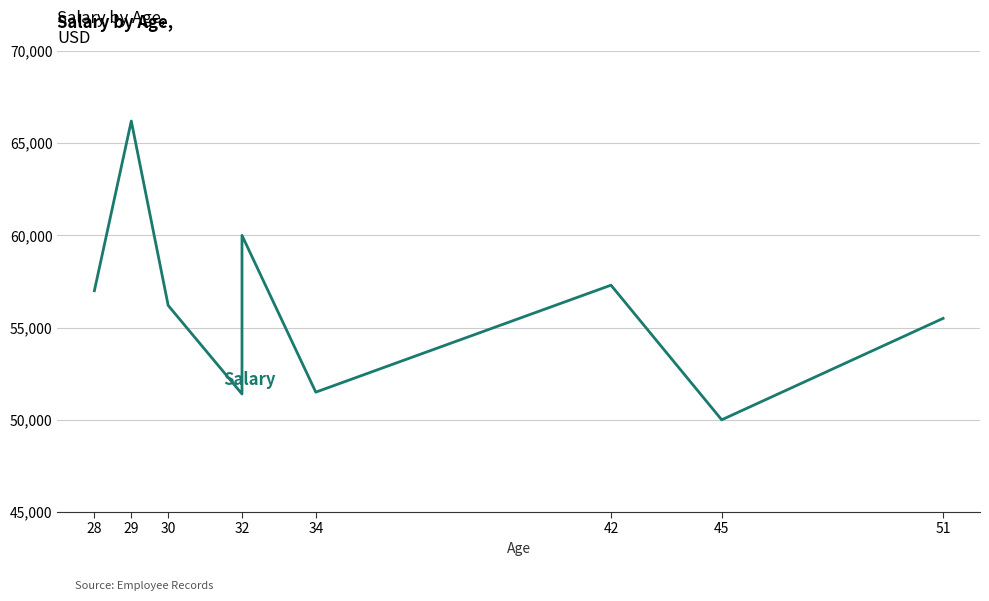

Does the chart display data point markers on the line(s)?

No